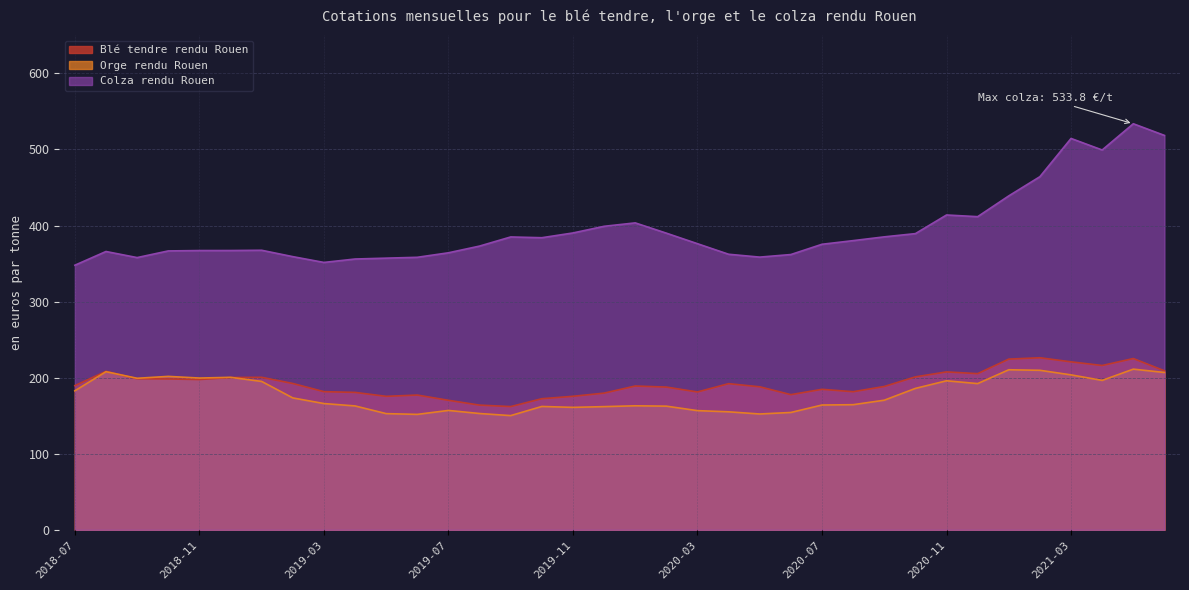

Which has a higher value, 2019-03 or 2020-07?

2020-07